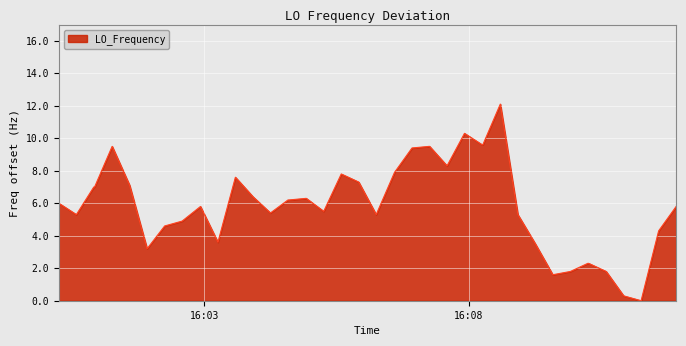

What is the greatest value displayed?

12.1